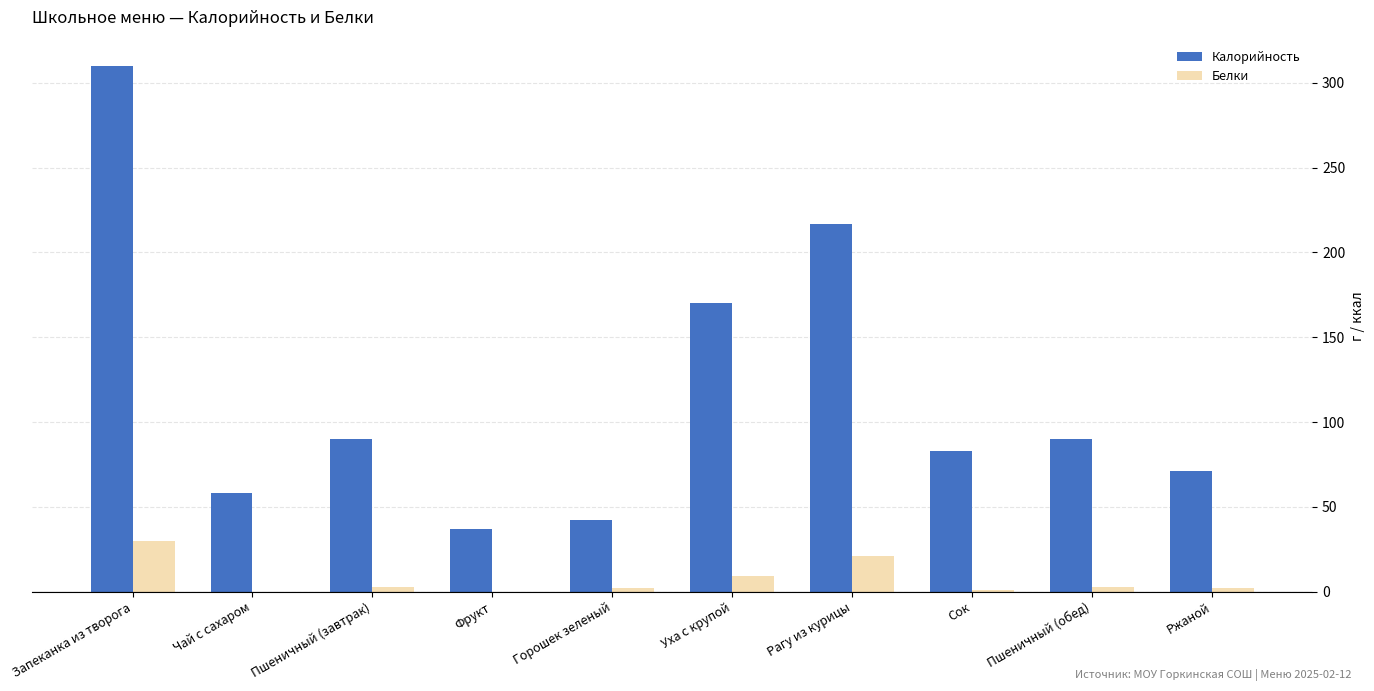

Is the value of Калорийность at Фрукт greater than the value of Белки at Сок?

Yes